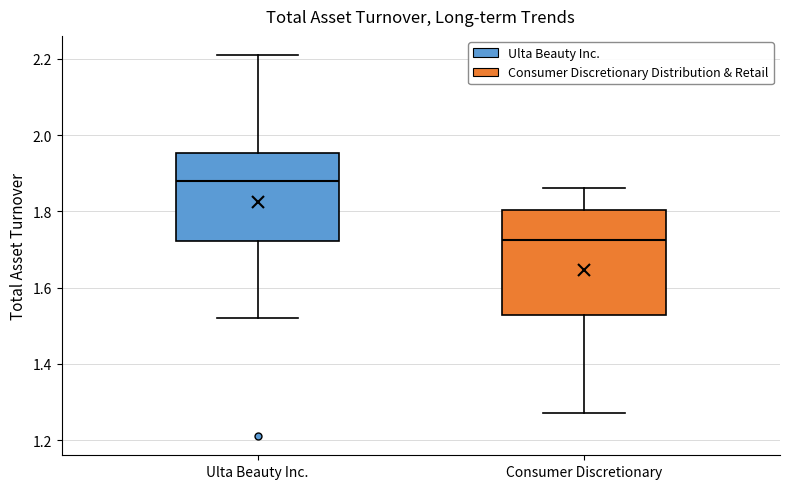

Where is the upper edge of the box for Consumer Discretionary on the y-axis? The values are not printed on the chart, so give them approximately, as read against the axis.

1.80